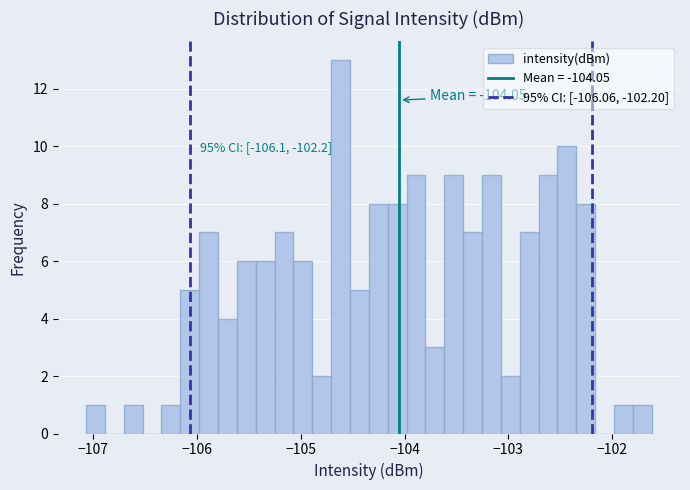

Read against the x-axis, roughly where is the centre of the tallest bar?

-104.6